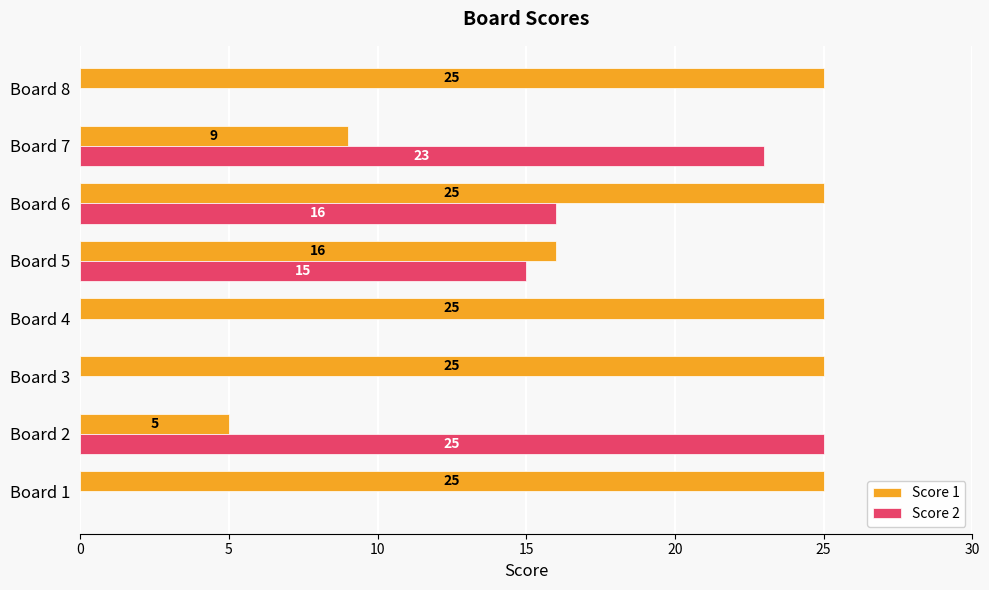

Which series changed the most between Board 1 and Board 5?

Score 2